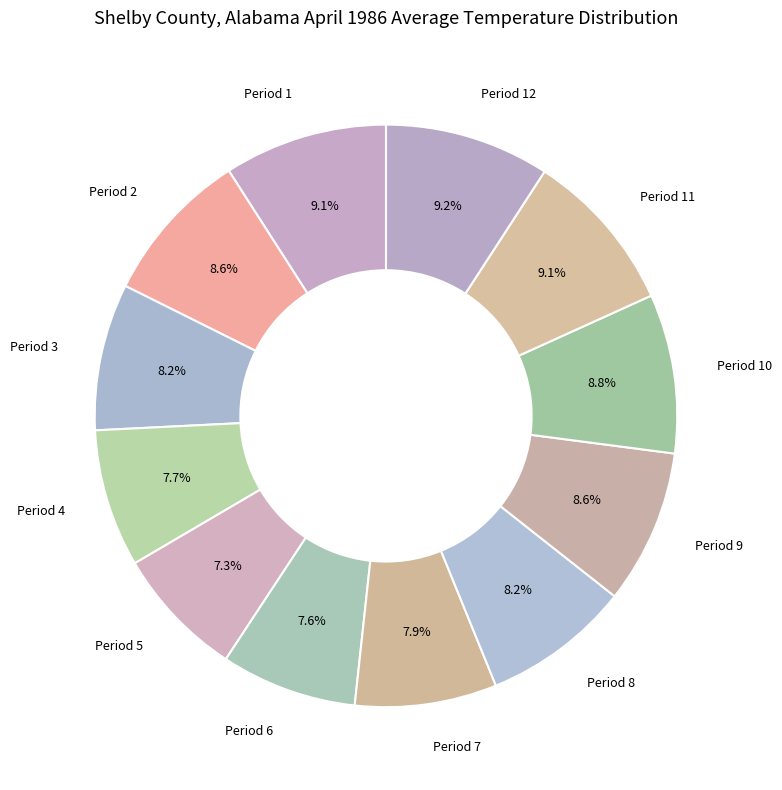

How many segments does this pie chart have?

12